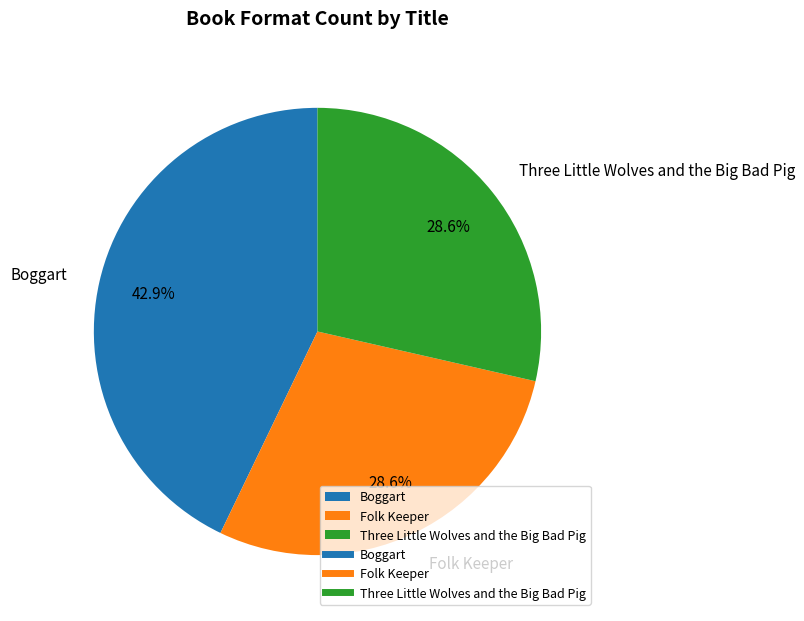

To the nearest percent, what is the average slice percentage?

33%